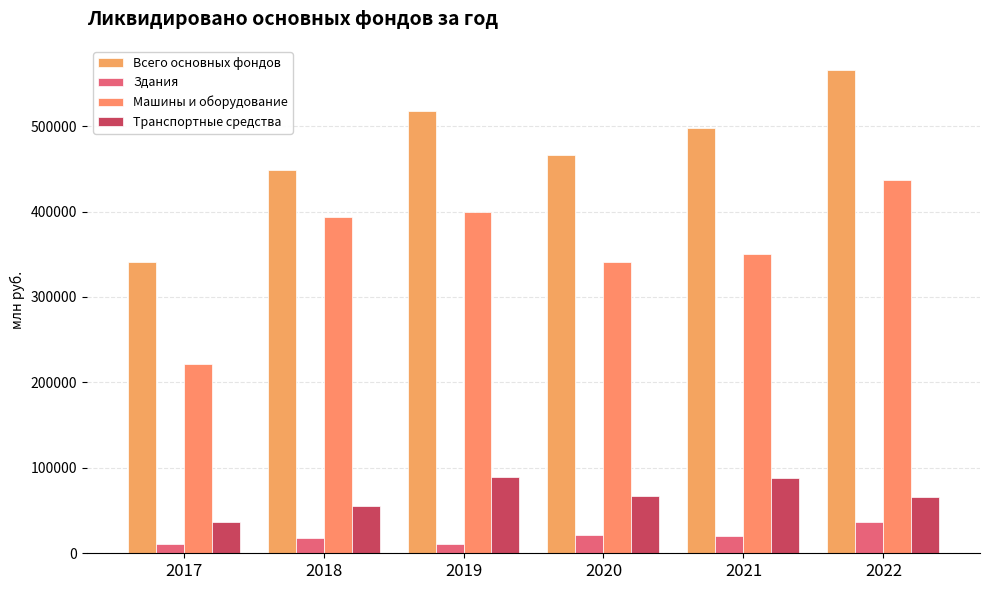

Which category has the lowest value across all series?

2017